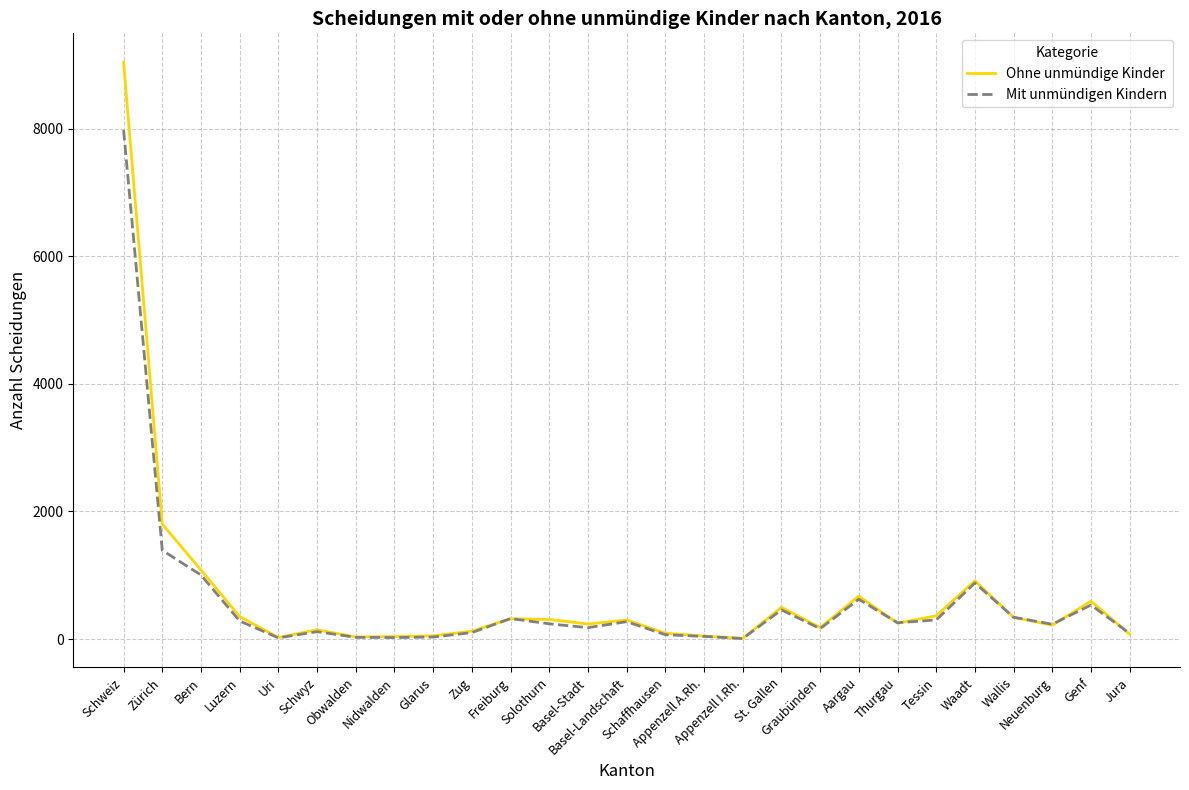

What is the sum of all Ohne unmündige Kinder values?

18094